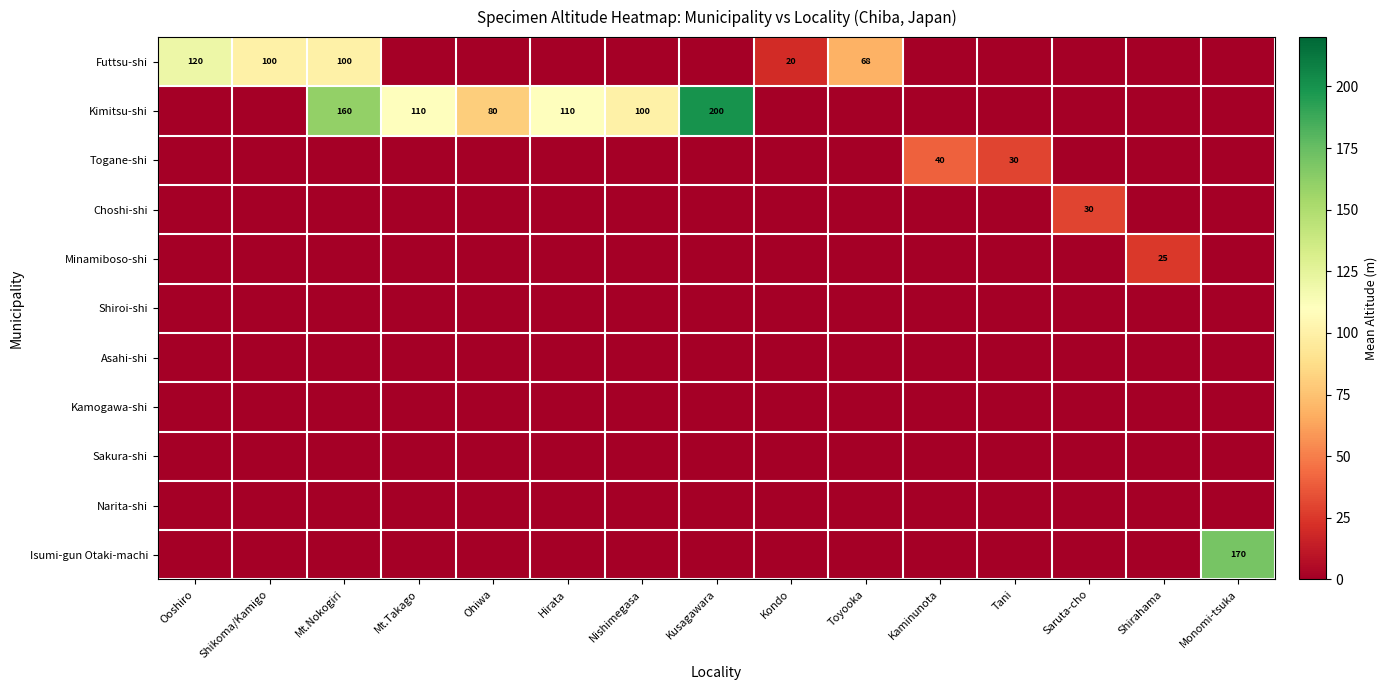

Is it true that Kimitsu-shi equals 110 at Hirata?

True